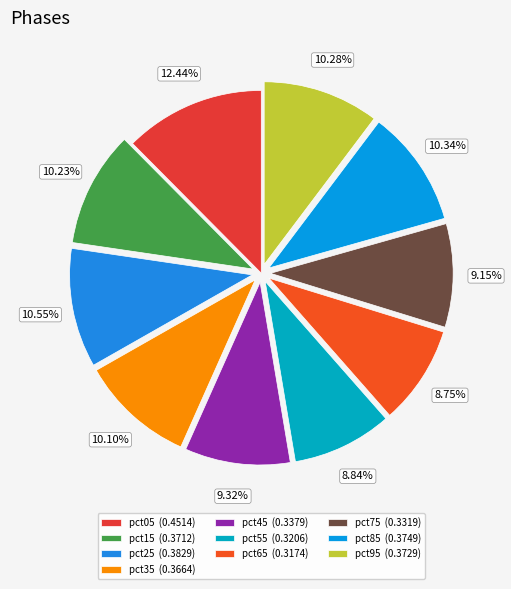

Which category has the smallest portion of the pie?

pct65